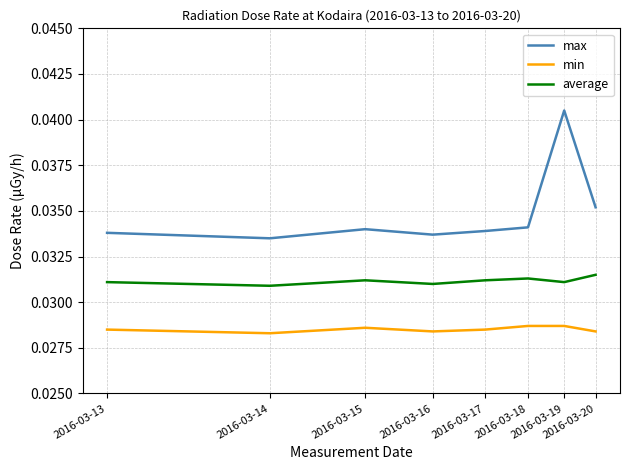

In min, how many points are lower than both neighbors (excluding endpoints)?

2